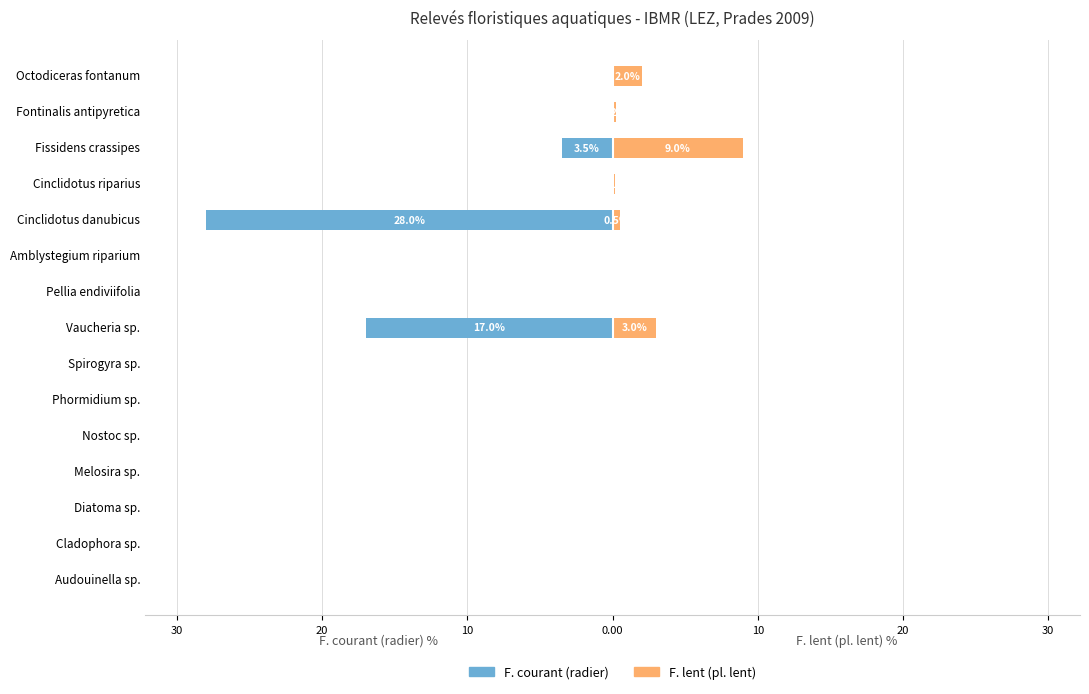

Does the chart contain stacked bars?

No